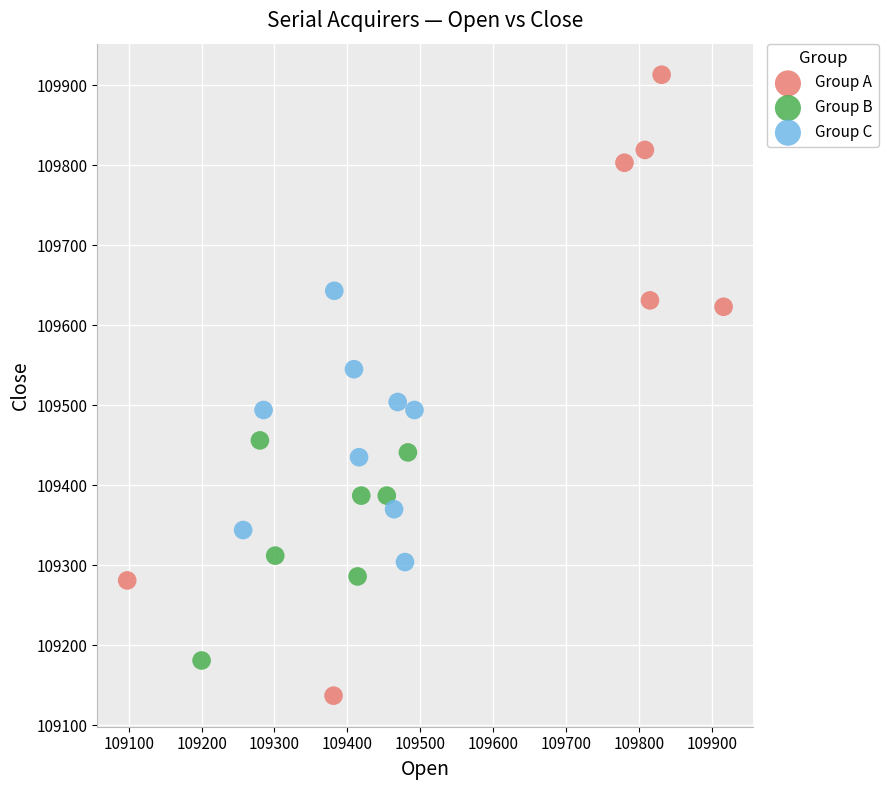

What are all the series names shown in the legend?

Group A, Group B, Group C